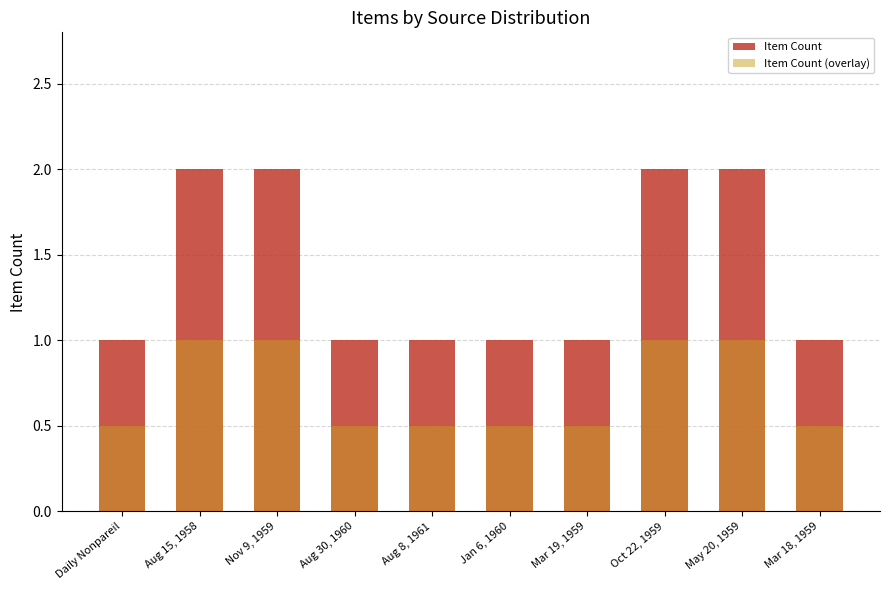

What is the difference between the highest and lowest values at Jan 6, 1960?

0.5